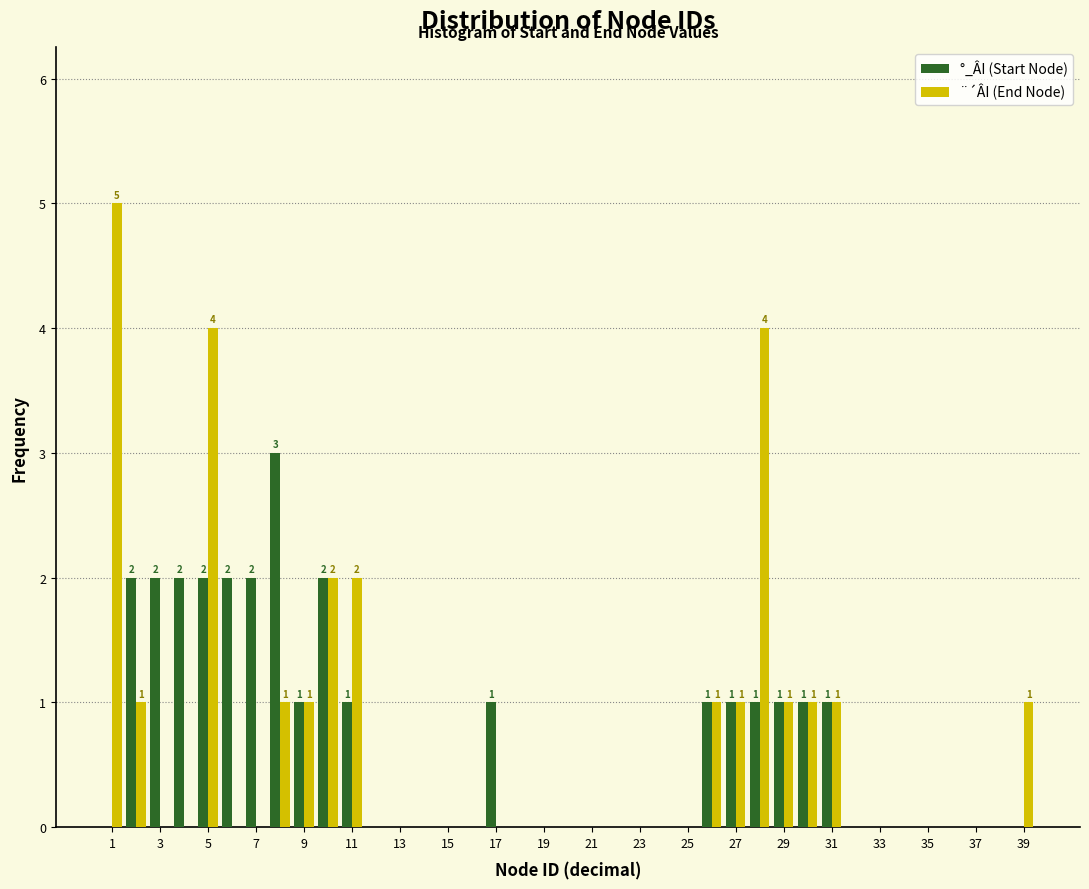

In the ¨´ÂI (End Node) series, which range on the x-axis has the tallest bar?

0.5 to 1.5